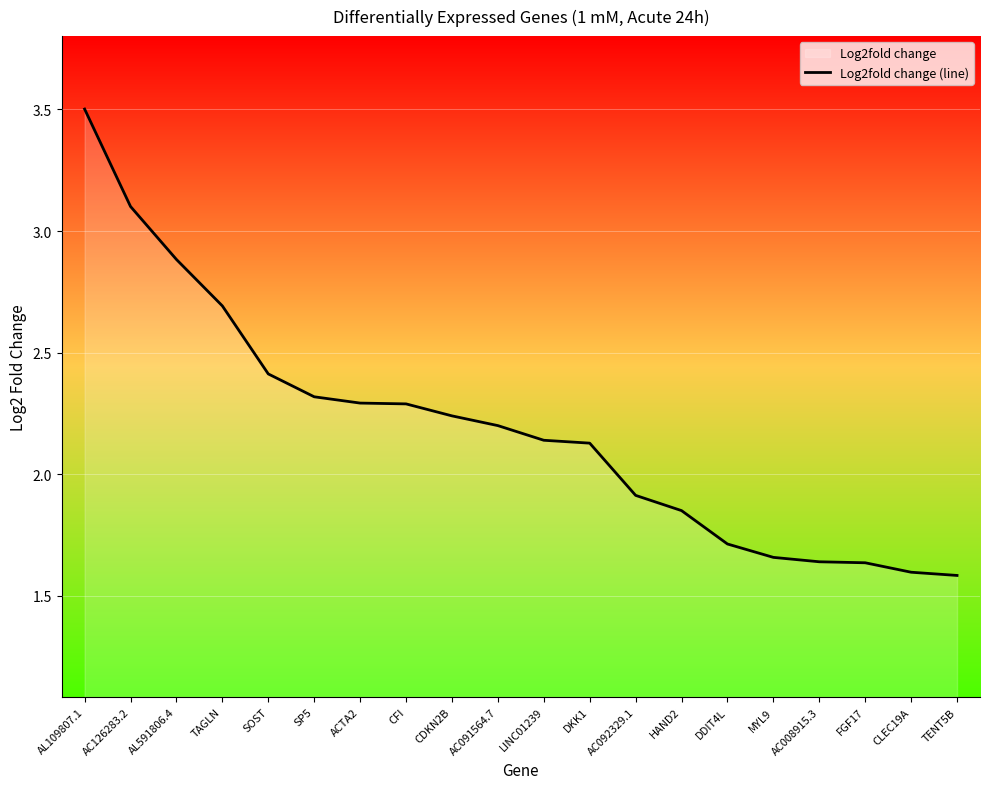

At which category does the chart reach its minimum across all series?

TENT5B